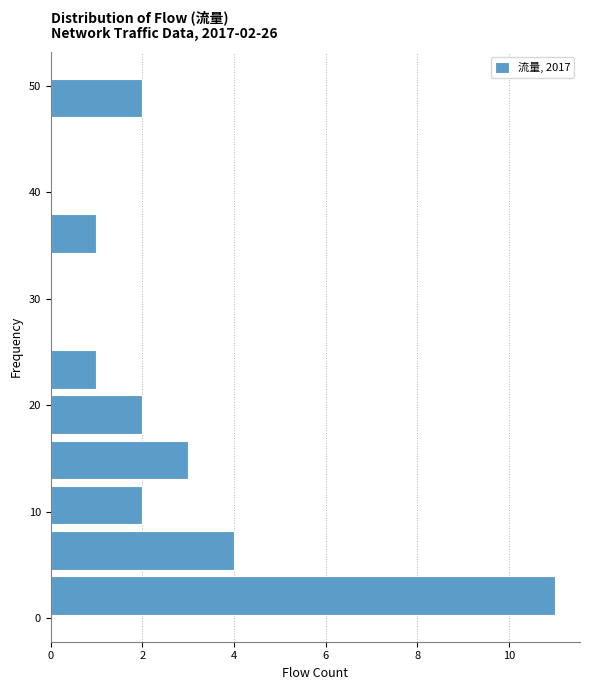

Over which range of the y-axis is the bar longest?

0 to 4